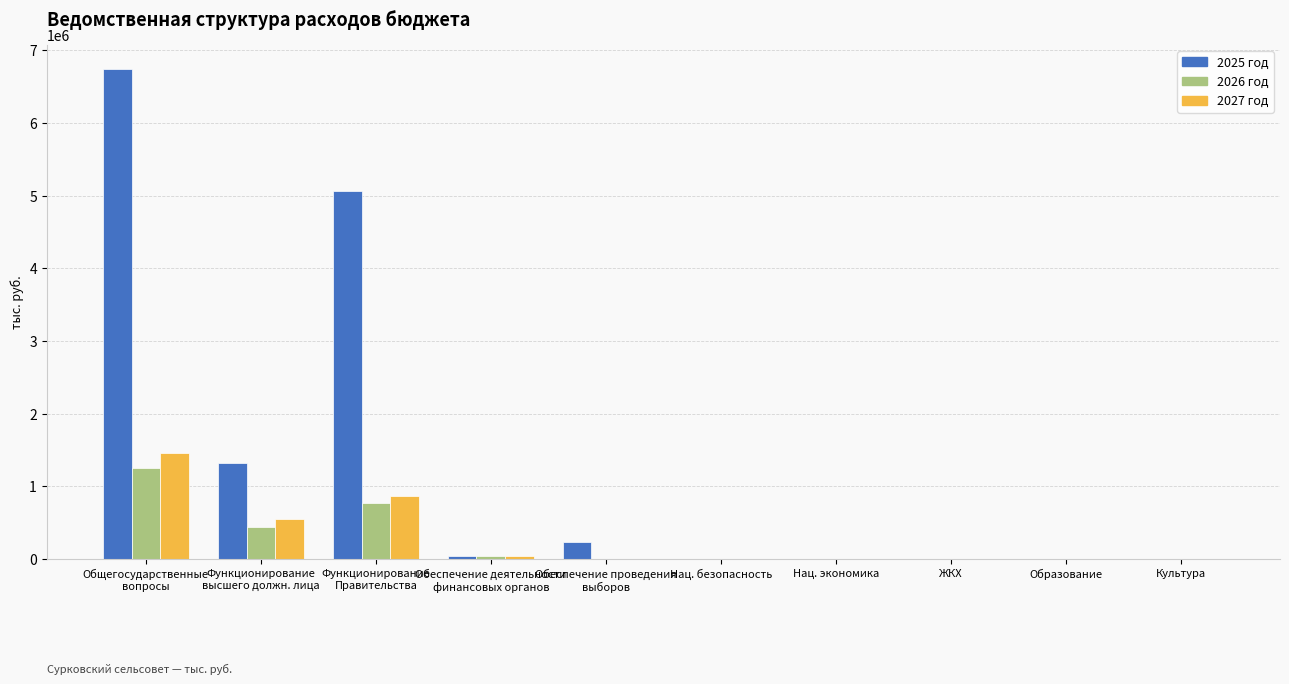

What is the difference between the 2027 год values at Функционирование
Правительства and Обеспечение проведения
выборов?

870100.0